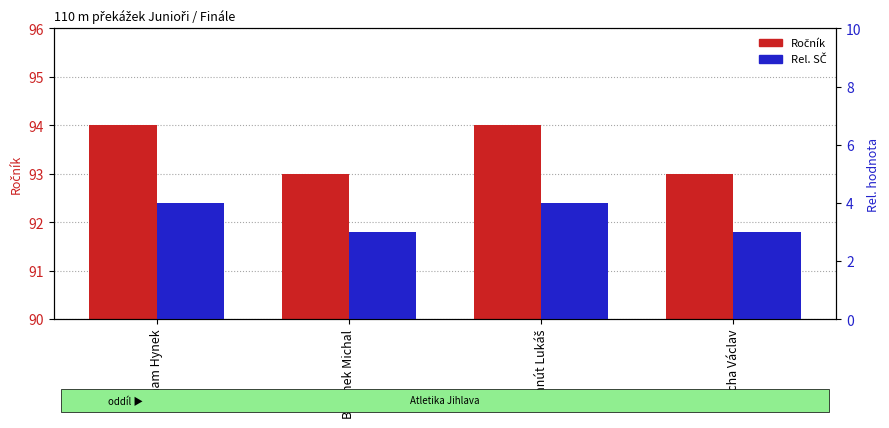

At which label does SČ (rel.) reach its minimum?

Beránek Michal